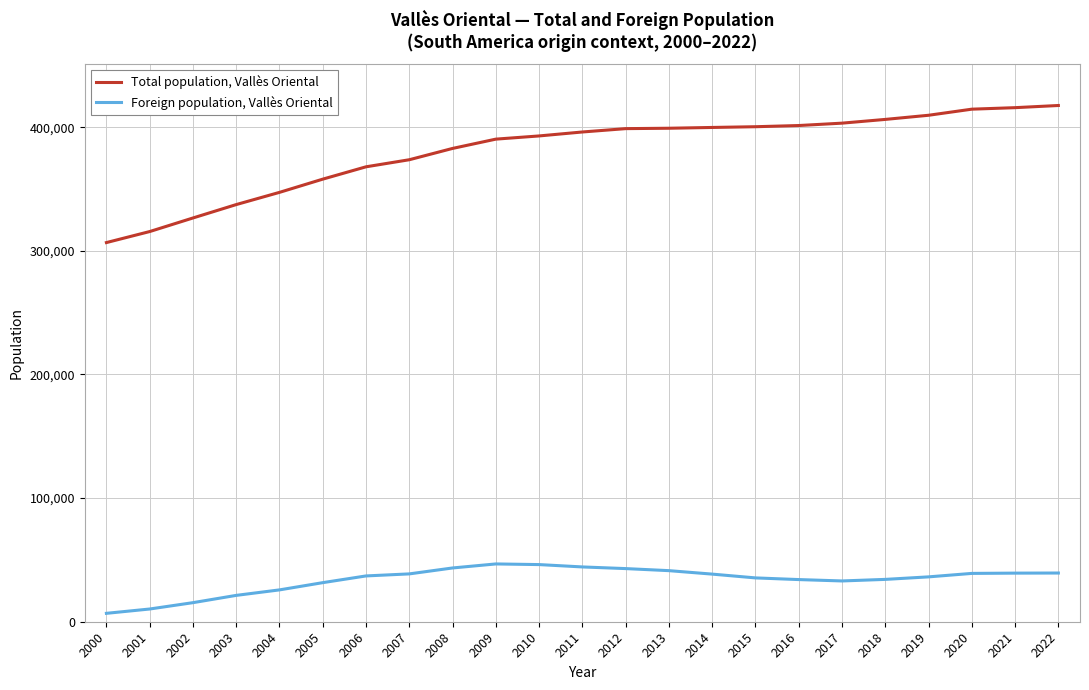

The value of Foreign population, Vallès Oriental at 2018 is 53592. True or false?

False